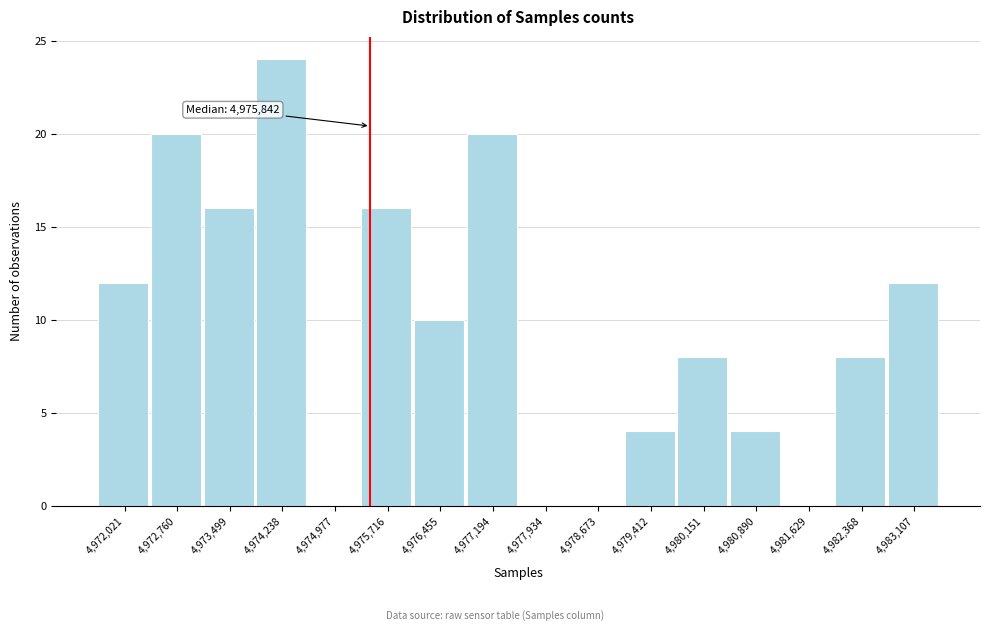

Reading left to right, transcribe all the data shown in this chart.

4,972,021=12	4,972,760=20	4,973,499=16	4,974,238=24	4,974,977=0	4,975,716=16	4,976,455=10	4,977,194=20	4,977,934=0	4,978,673=0	4,979,412=4	4,980,151=8	4,980,890=4	4,981,629=0	4,982,368=8	4,983,107=12